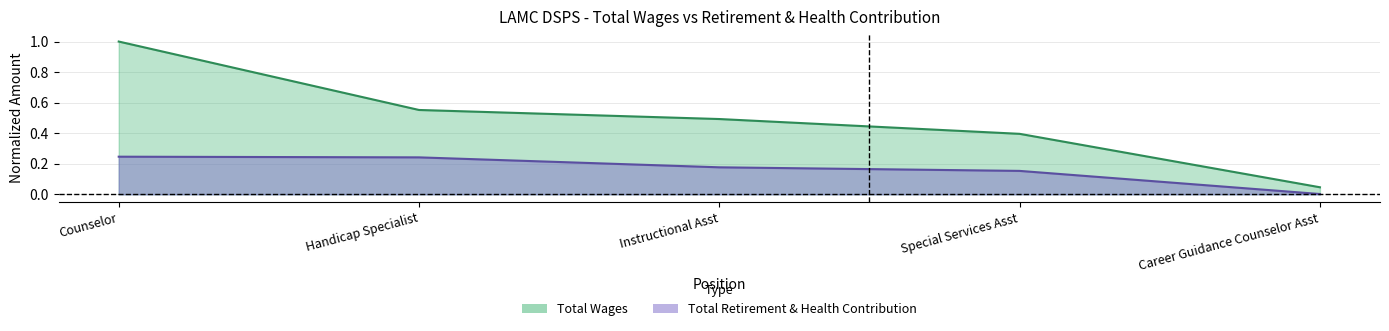

What is the difference between the second highest and second lowest values in the Total Wages series?

0.2